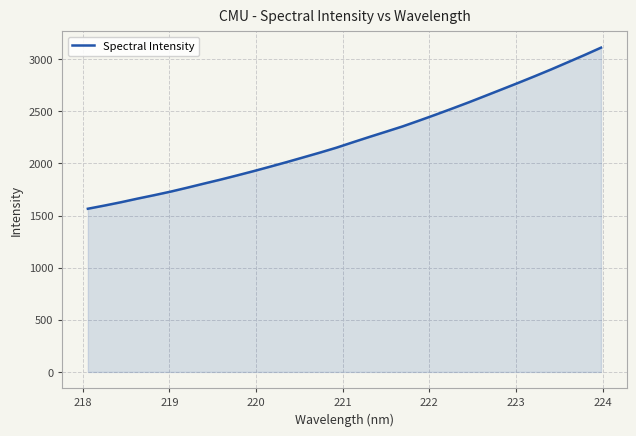

What is the minimum value shown in the chart?

1565.4